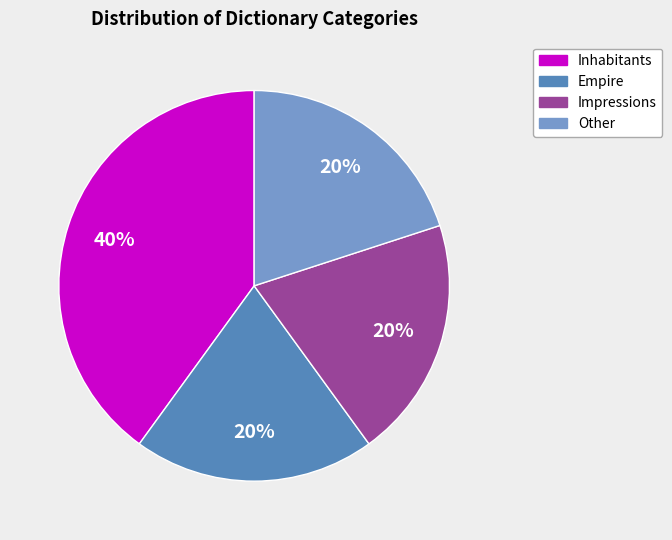

Is there any slice that represents more than half of the pie?

No